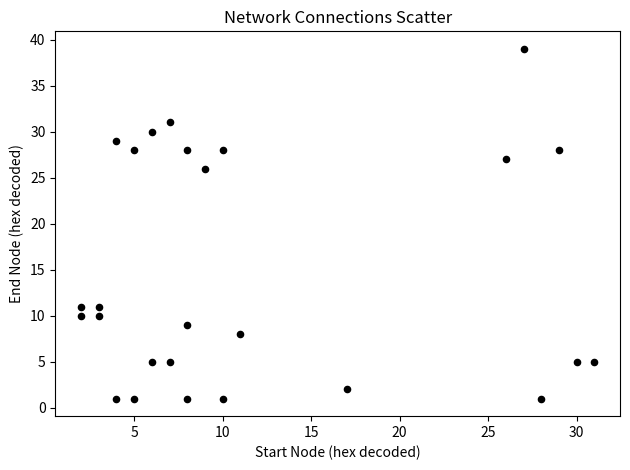

What Y value in the scatter plot is closest to 20?

26